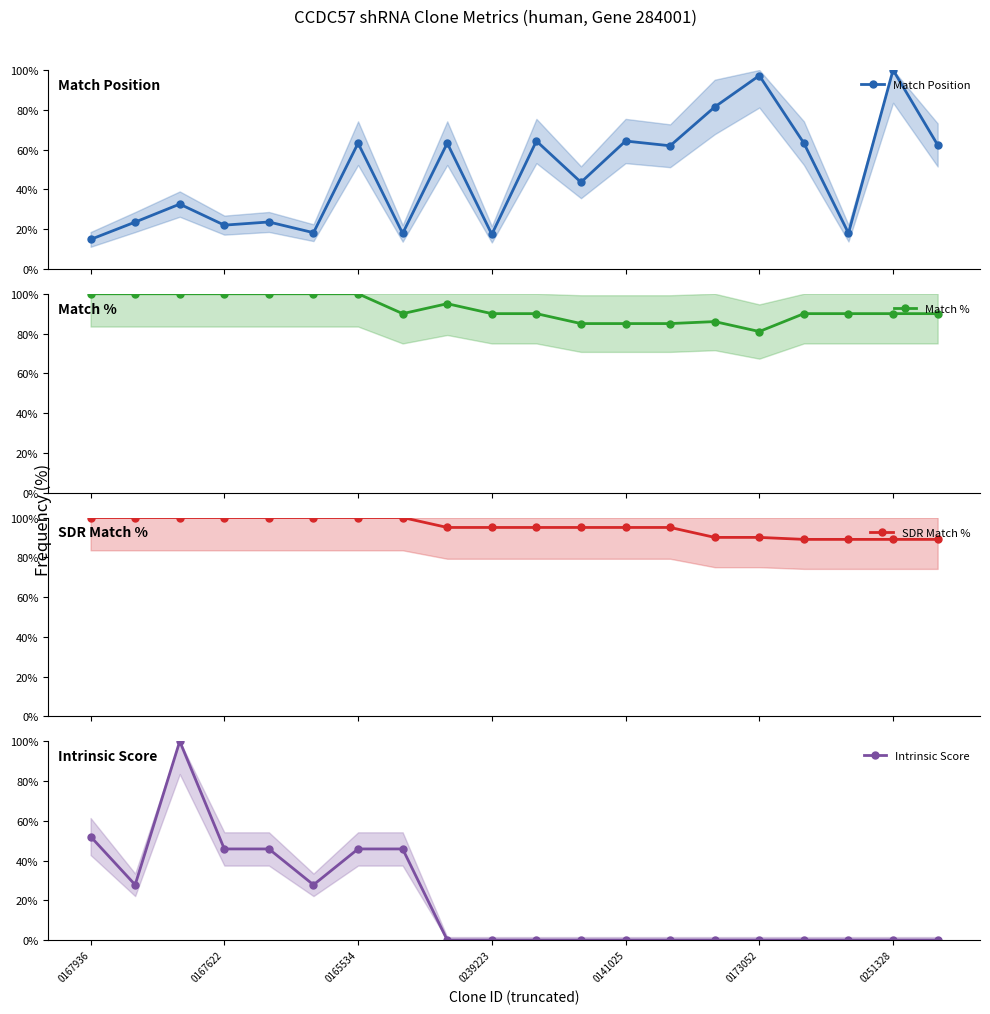

Which series has the largest total across all categories?

SDR Match %